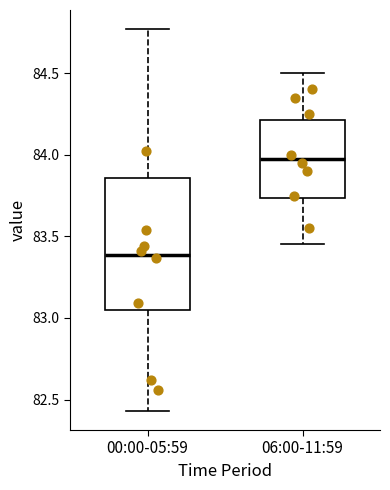

Where does the upper whisker of the box for 06:00-11:59 end on the y-axis? The values are not printed on the chart, so give them approximately, as read against the axis.

84.50